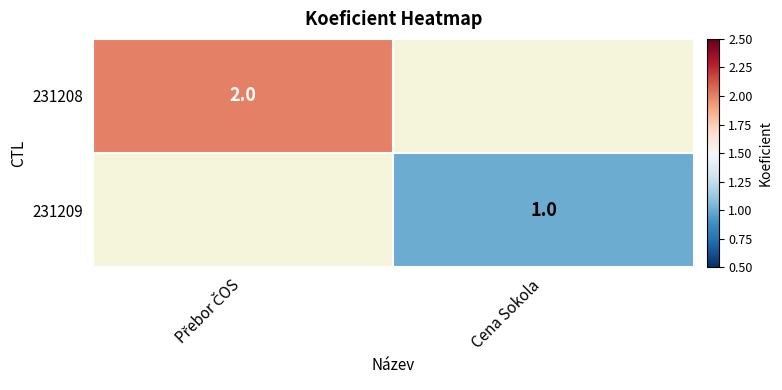

True or false: 231209 has a value of 1 at Cena Sokola.

True